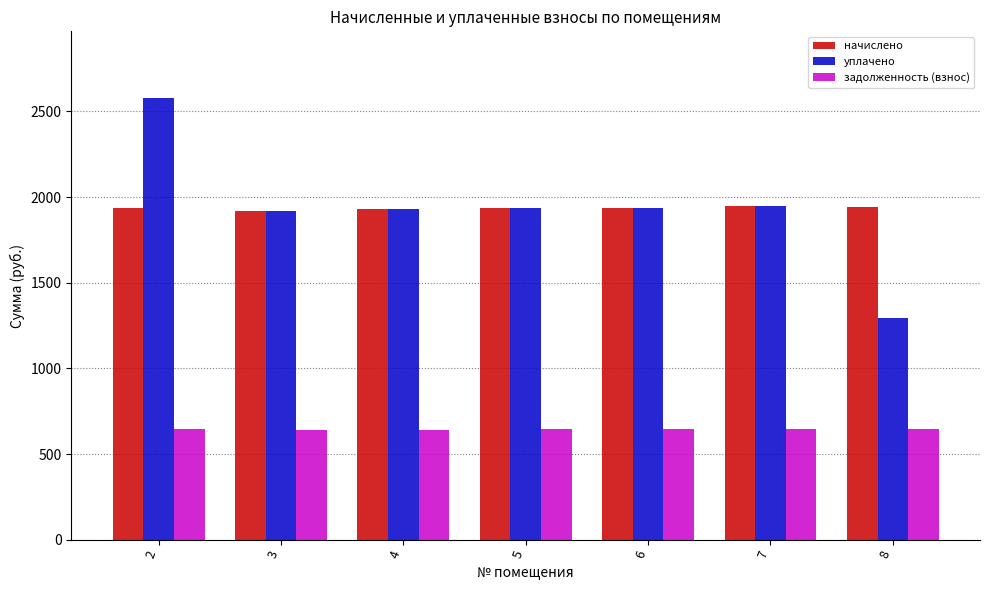

The начислено series shows 2646.4 at 3. True or false?

False